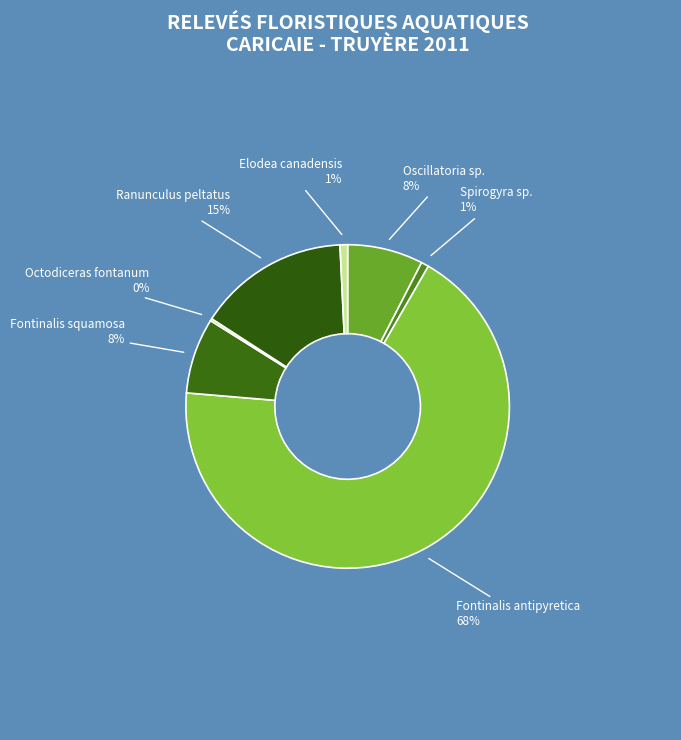

Is there a majority slice in this chart?

Yes